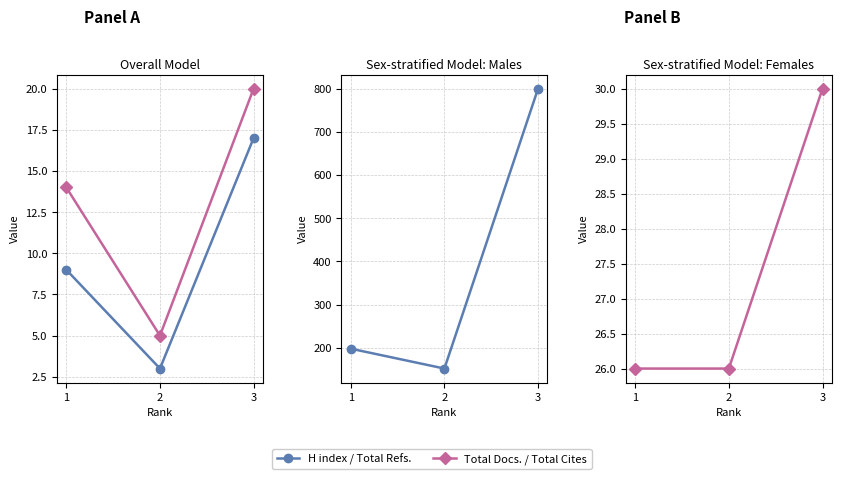

What is the difference between the second highest and minimum values in the Total Docs. (2018) series?

9